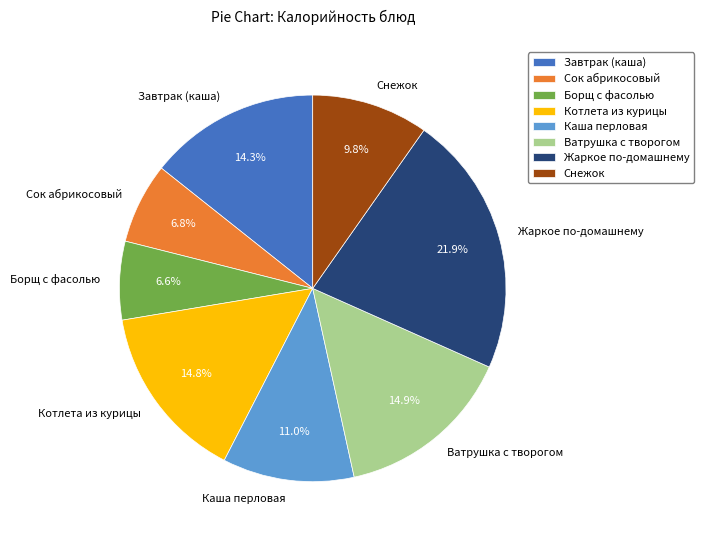

To the nearest percent, what percentage of the pie is Борщ с фасолью?

7%